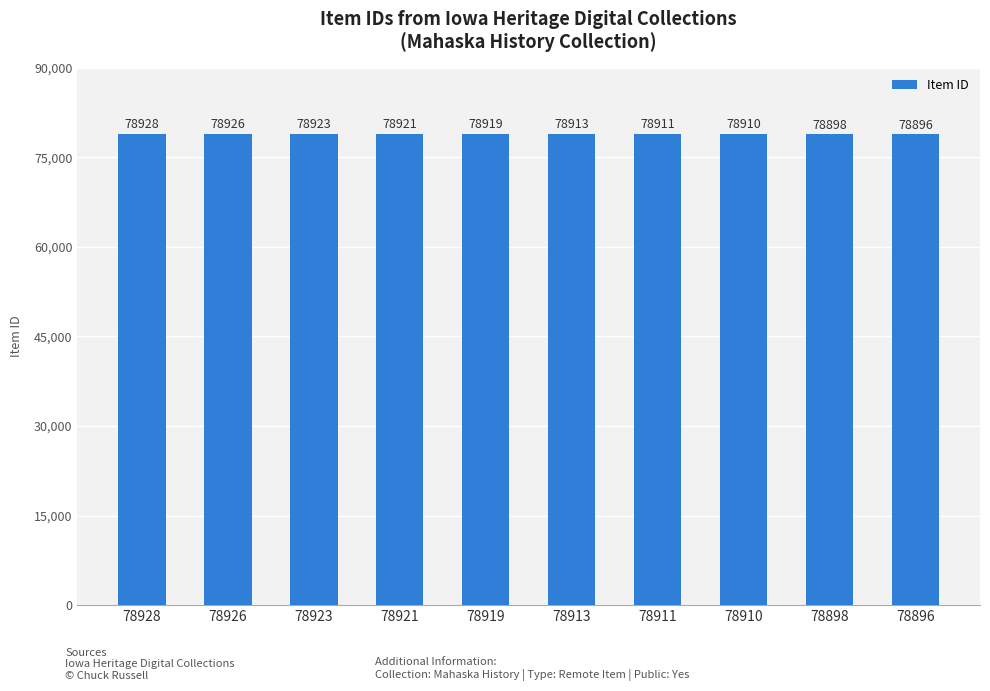

Is it true that the value at 78919 is 45421?

False